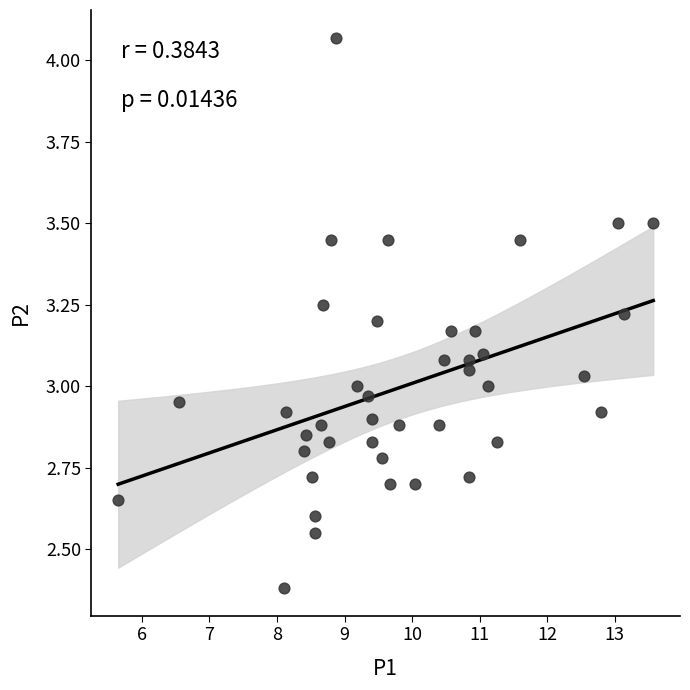

What is the range of X values (max minus min)?

7.9